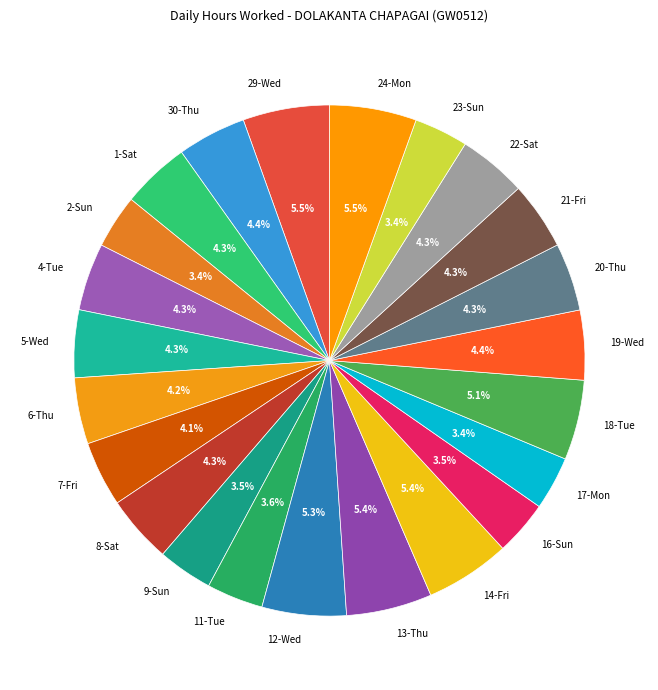

Combined, what portion of the pie is 1-Sat and 11-Tue?

7.9%